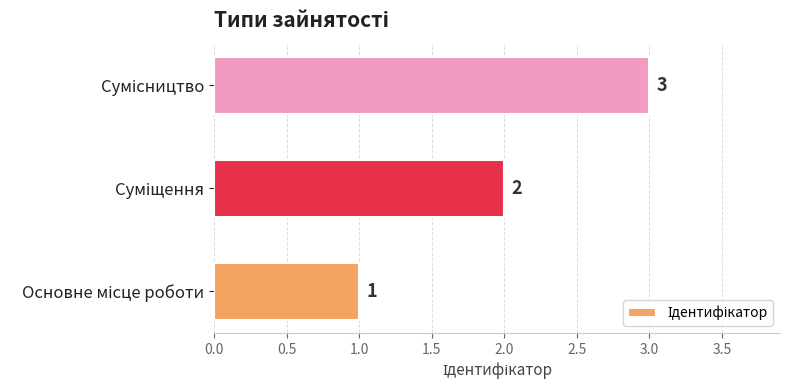

What is the maximum value shown in the chart?

3